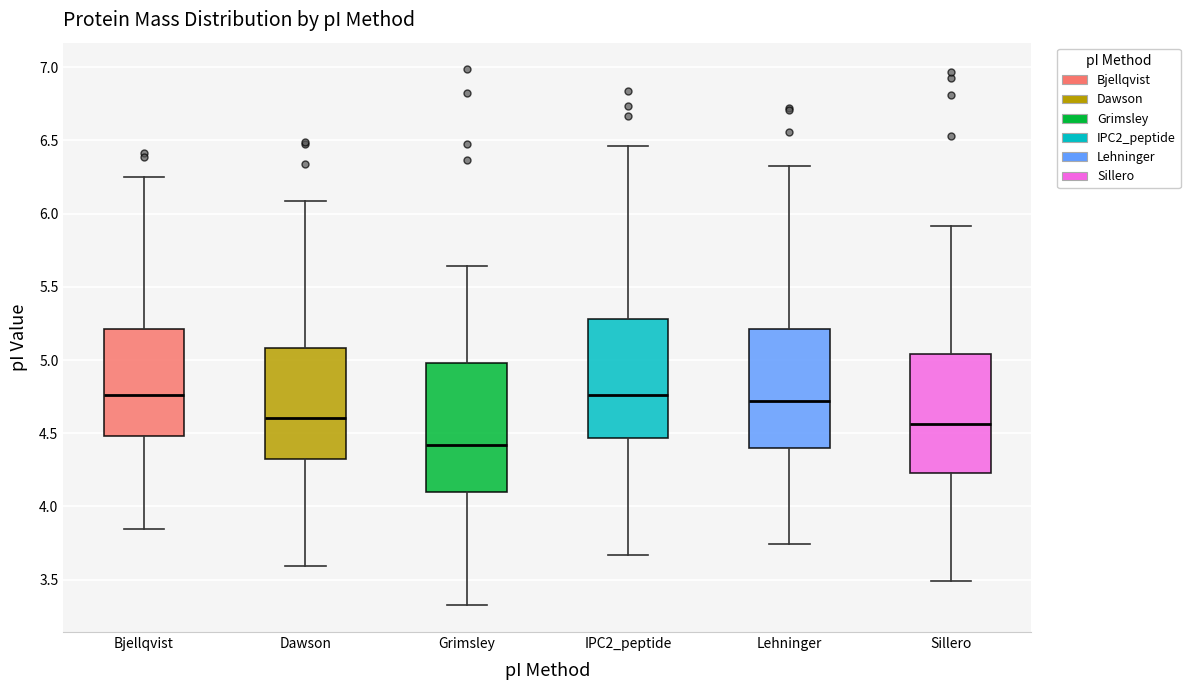

Where does the median line of the box for Grimsley sit on the y-axis? The values are not printed on the chart, so give them approximately, as read against the axis.

4.40